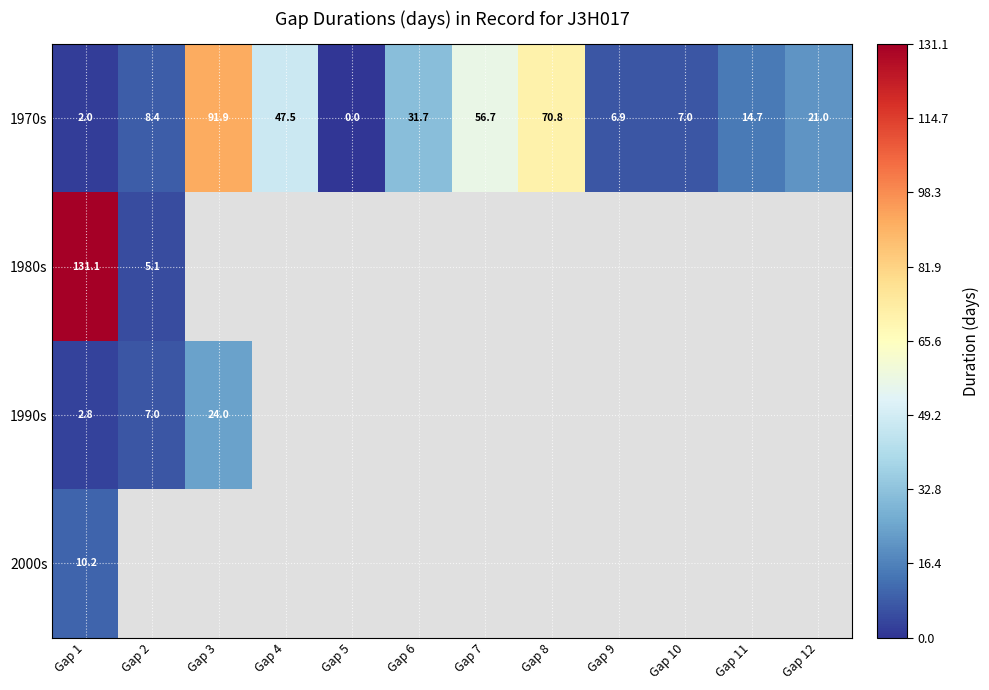

Which label corresponds to the smallest value in the chart?

Gap 5